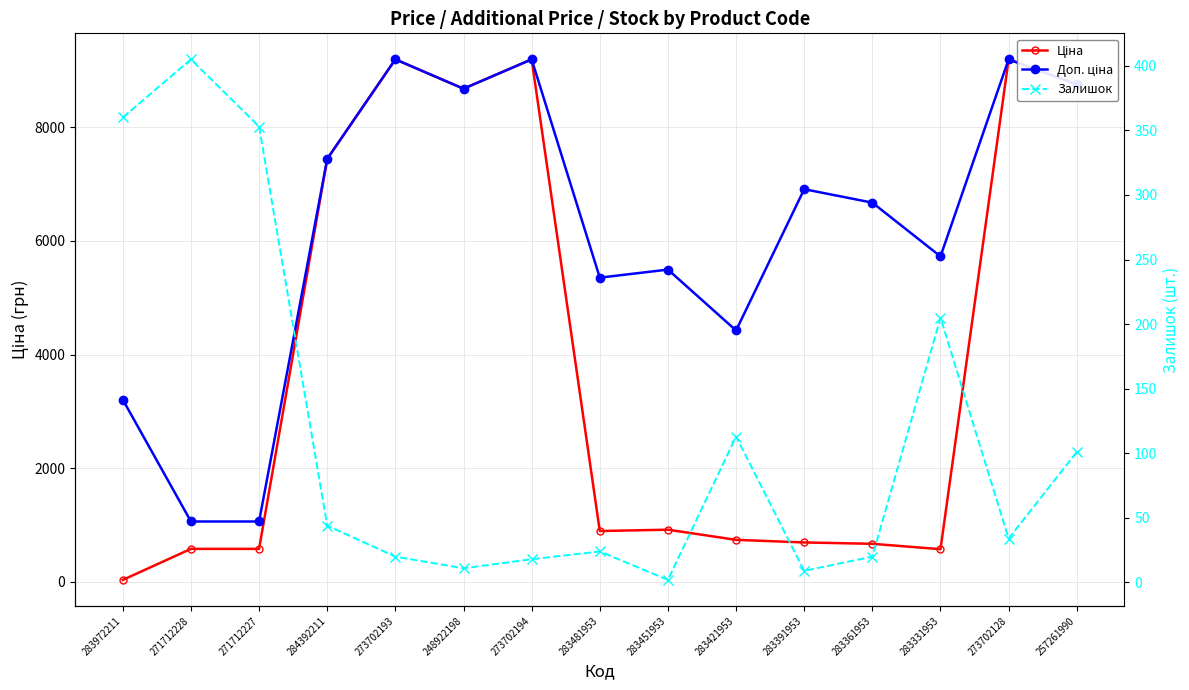

Which series has the widest spread of values?

Ціна